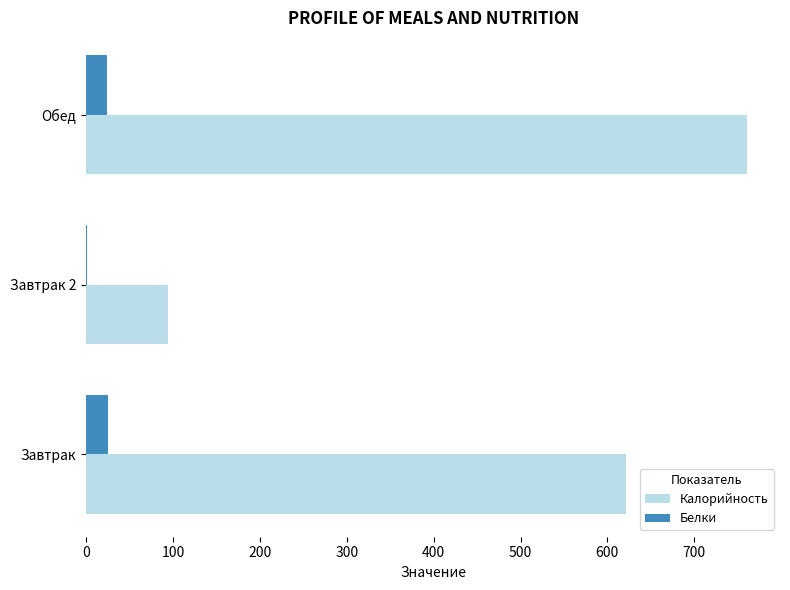

What is the sum of all Белки values?

49.4